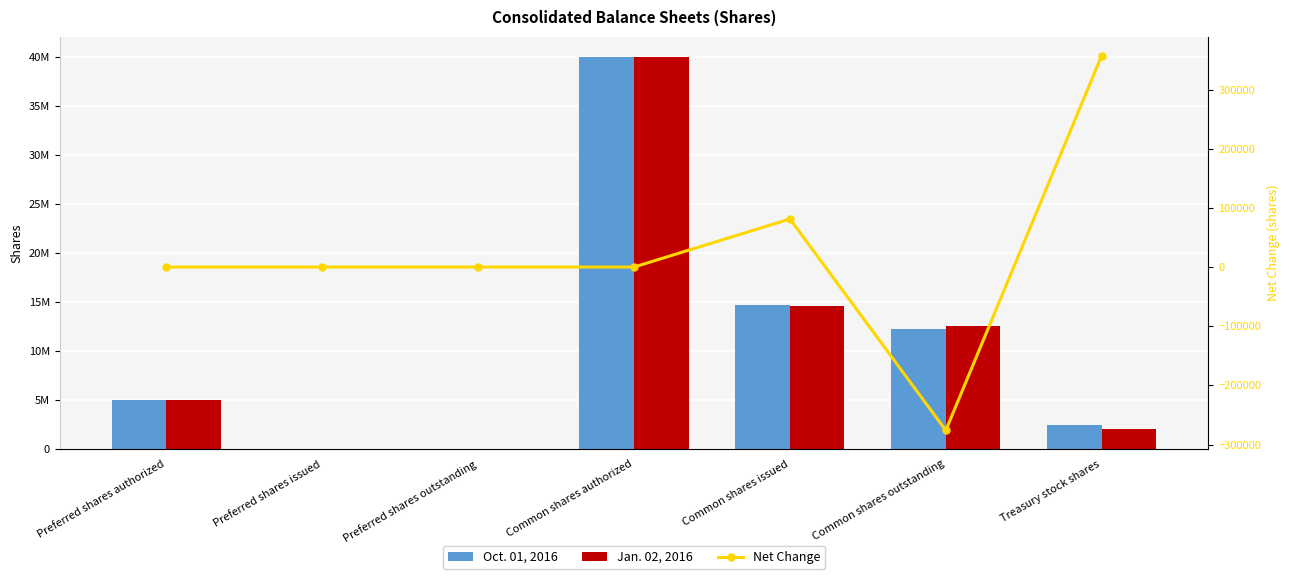

What is the difference between the second highest and minimum values in the Net Change series?

357250